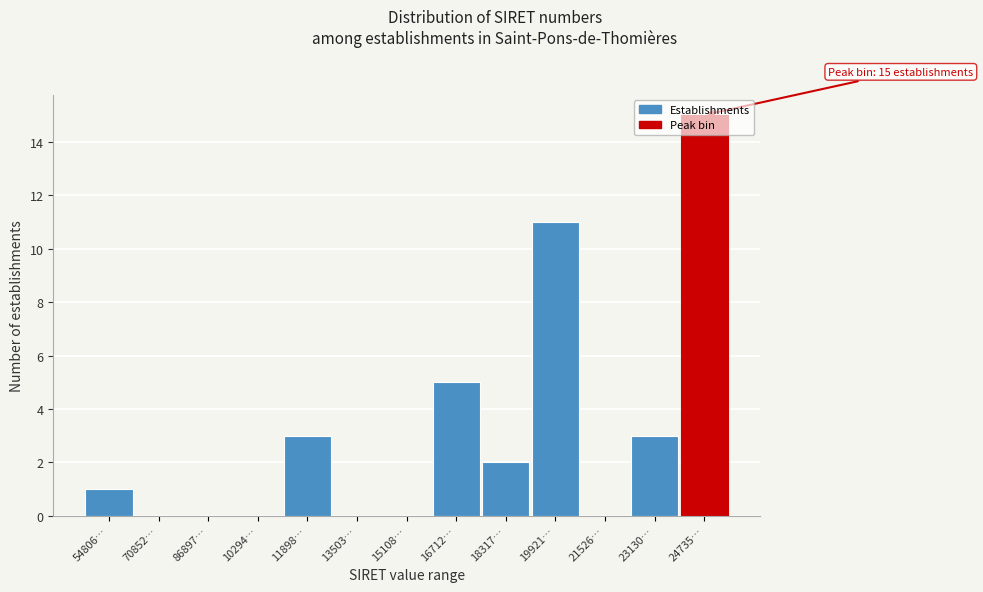

What is the greatest value displayed?

15